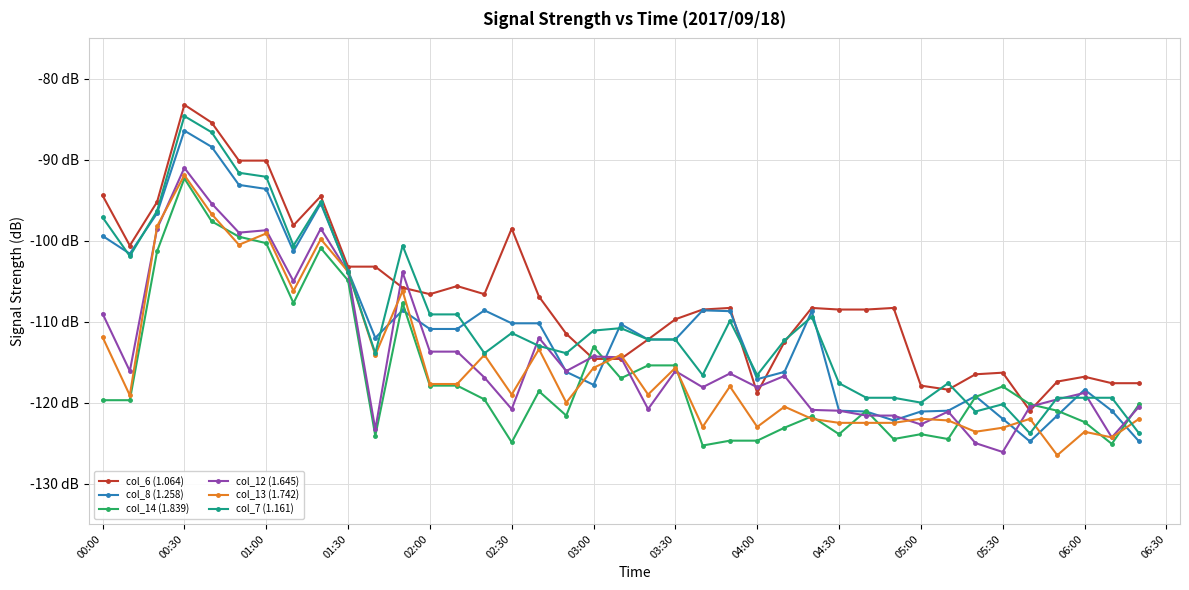

What is the difference between the second highest and minimum values in the col_8 (1.258) series?

36.4